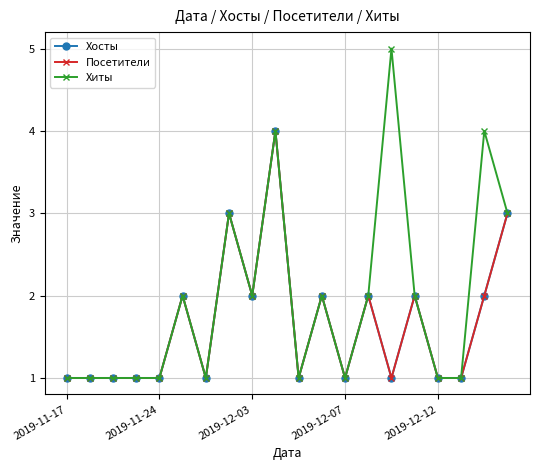

Does the chart have visible grid lines?

Yes